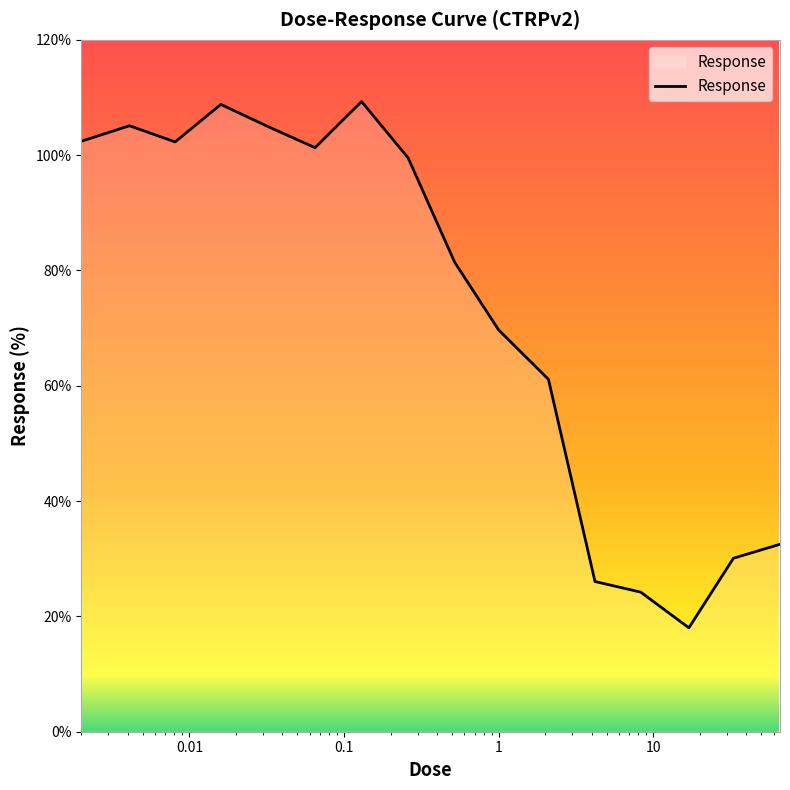

How many distinct data groups are displayed?

1